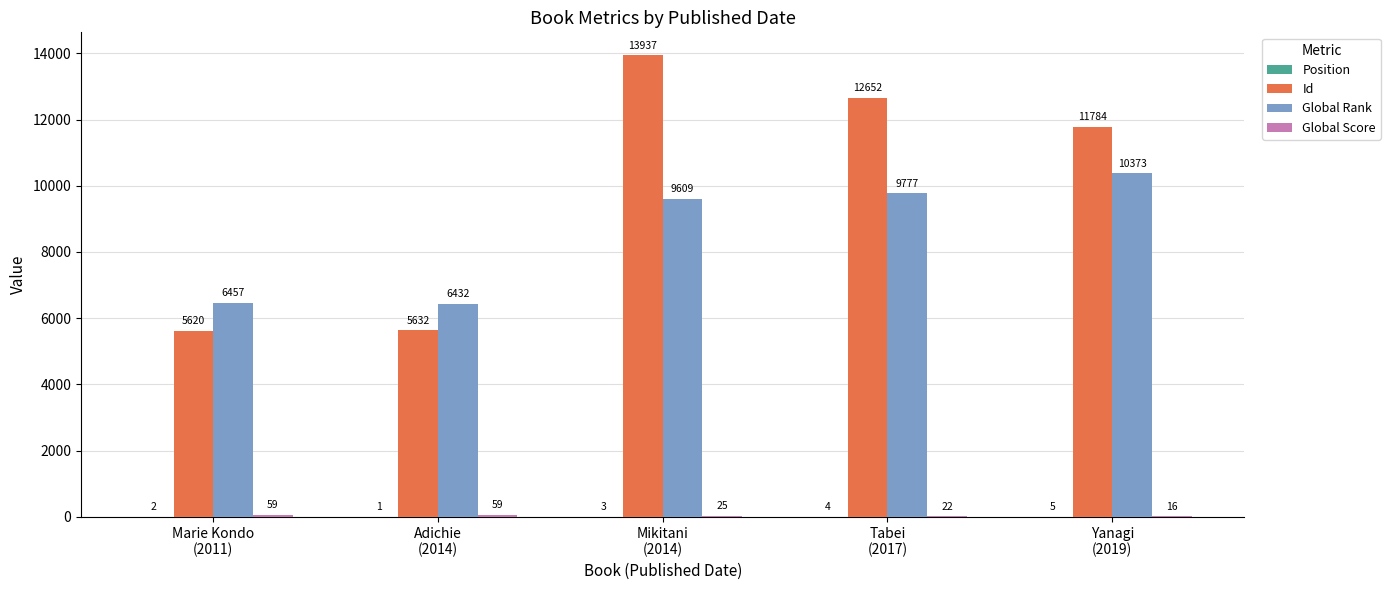

Which series has the largest total across all categories?

Id